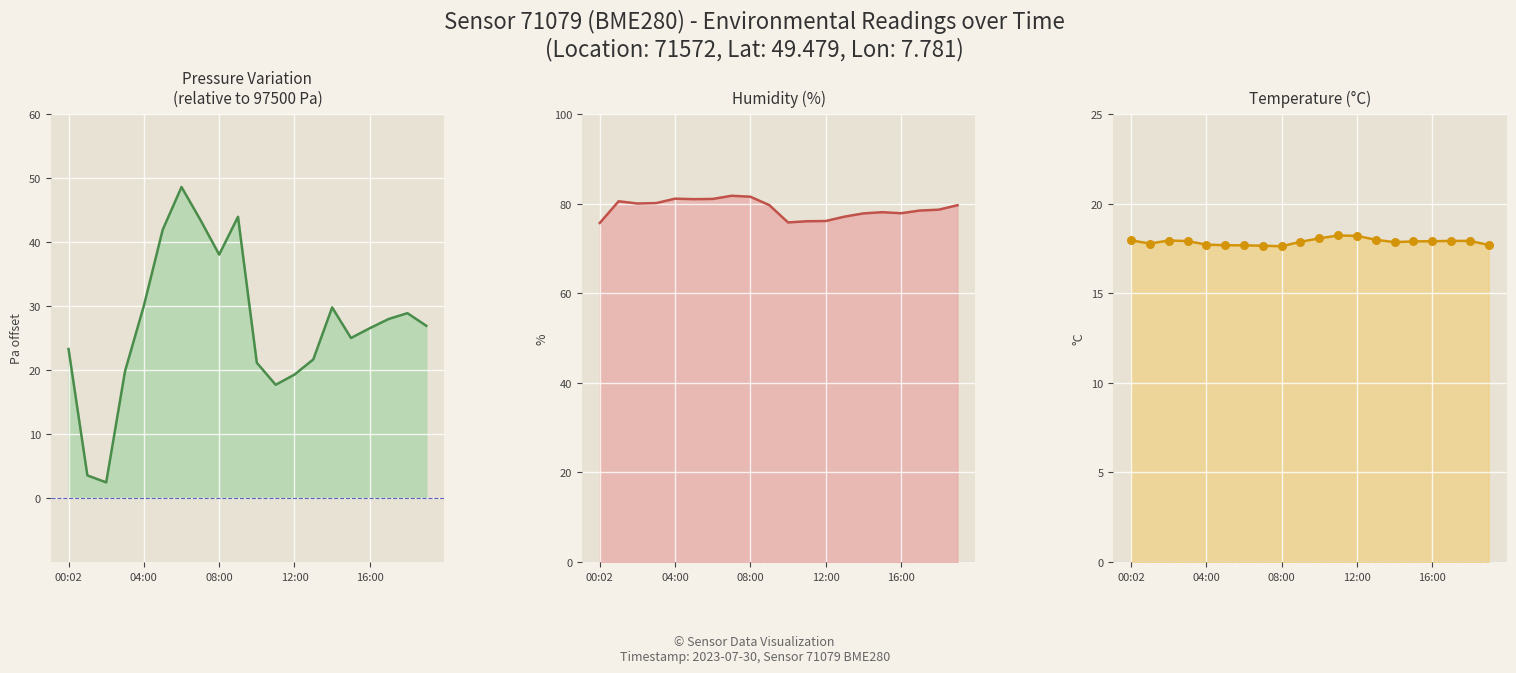

What are all the series names shown in the legend?

pressure (Pa - 97500), humidity, temperature, temperature points